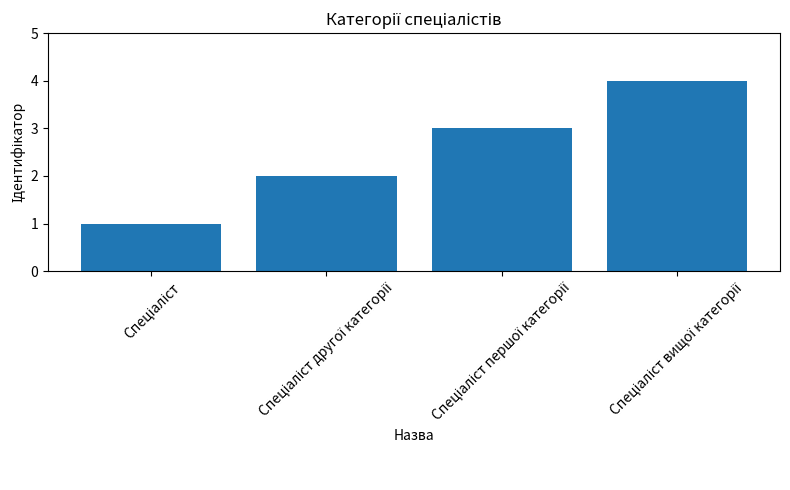

What is the difference between the maximum and minimum values?

3